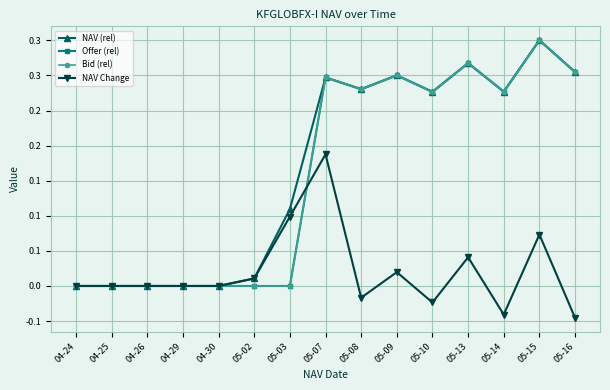

Does the chart have visible grid lines?

Yes